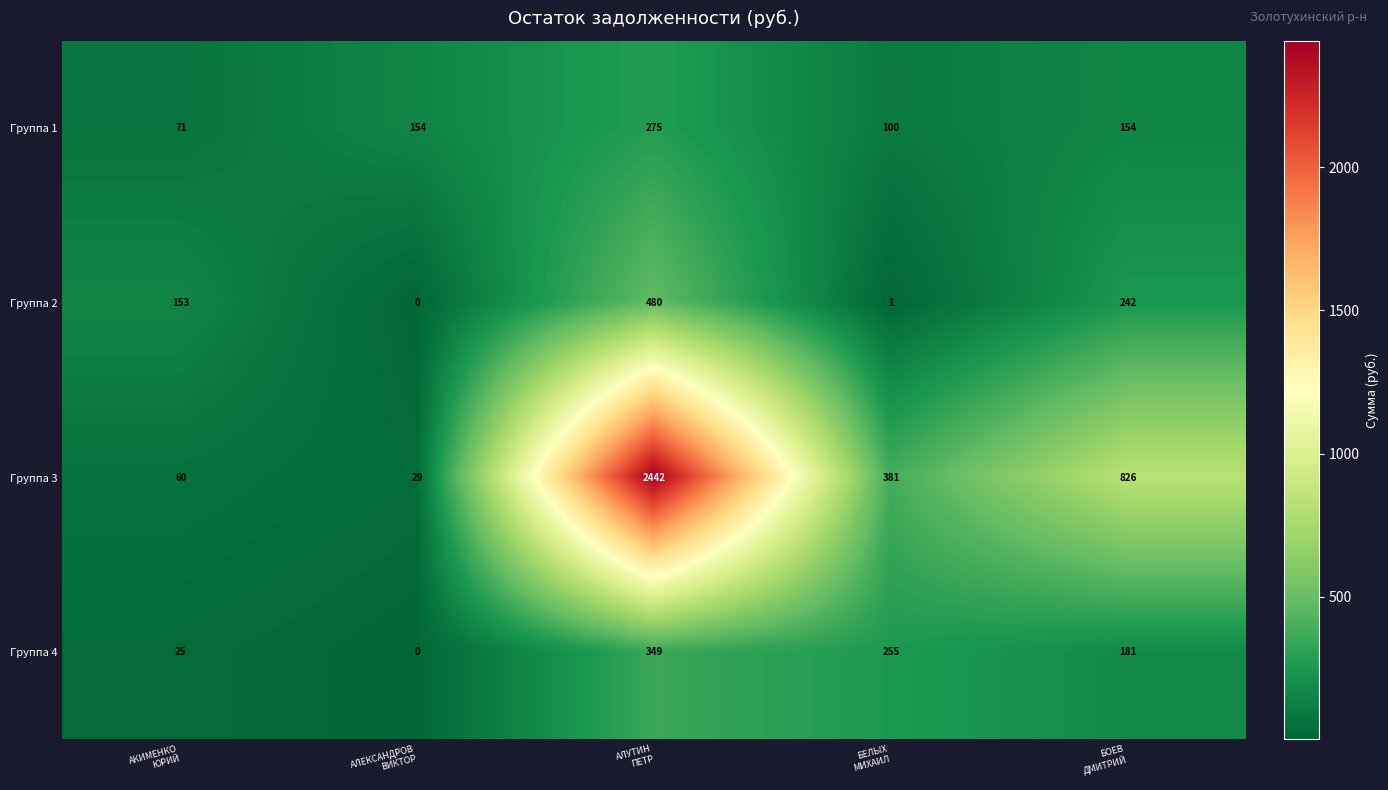

Between АКИМЕНКО
ЮРИЙ and БЕЛЫХ
МИХАИЛ, which series saw the biggest shift?

Группа 3